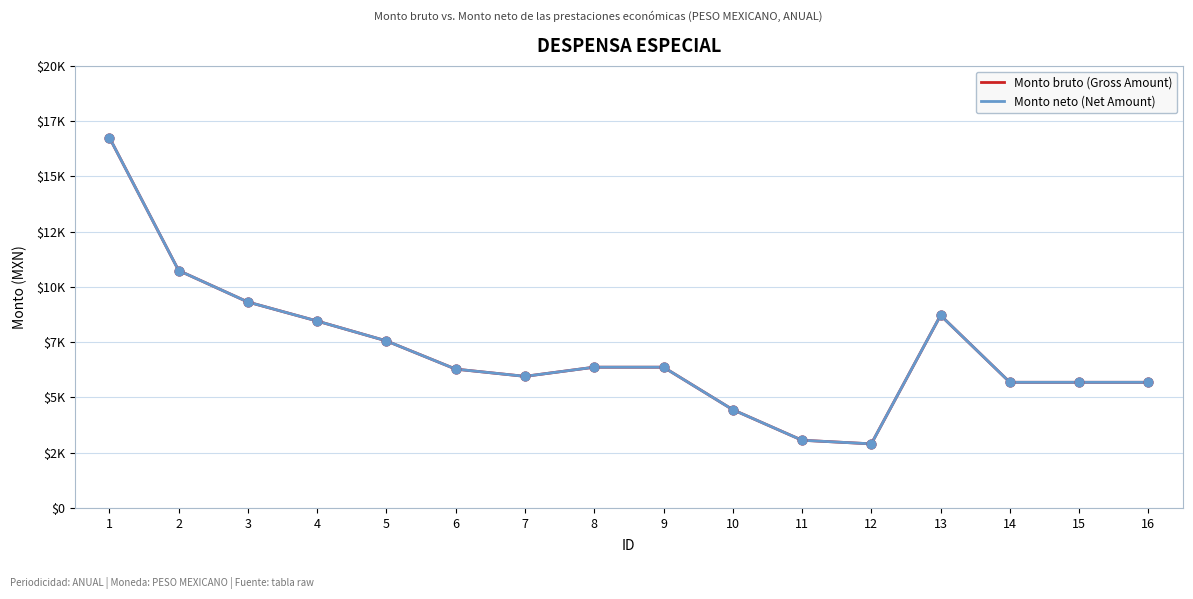

What is the total value across all series at 8?

12736